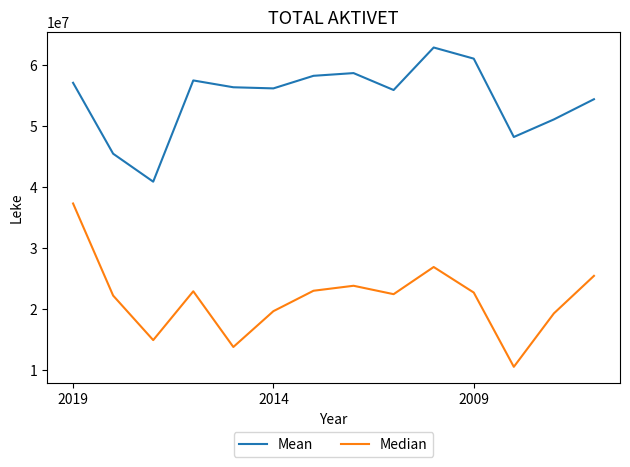

How many values in the Mean series are below 56352274?

7